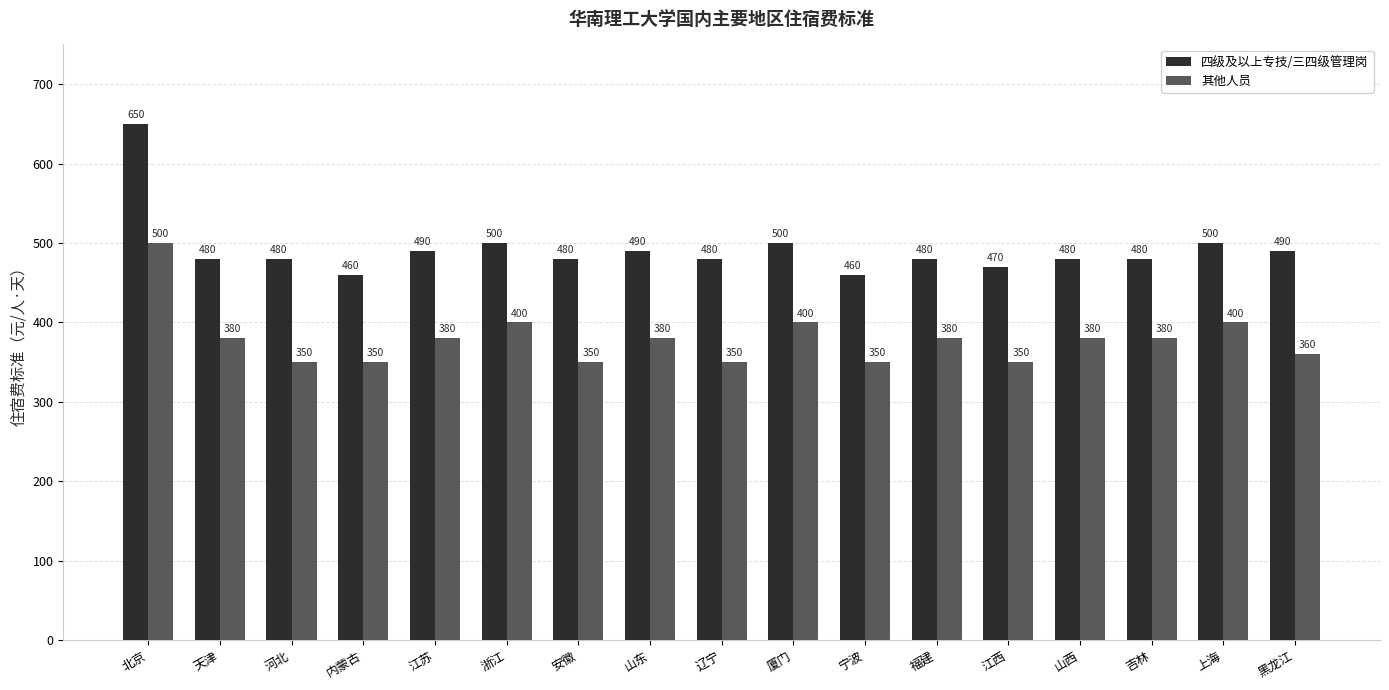

What is the minimum value shown in the chart?

350